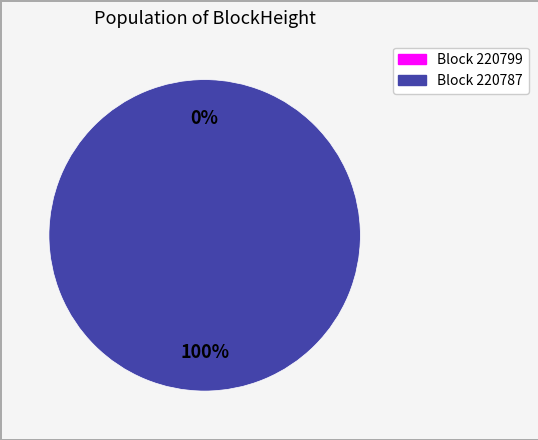

Which has a higher value, 220799 or 220787?

220787